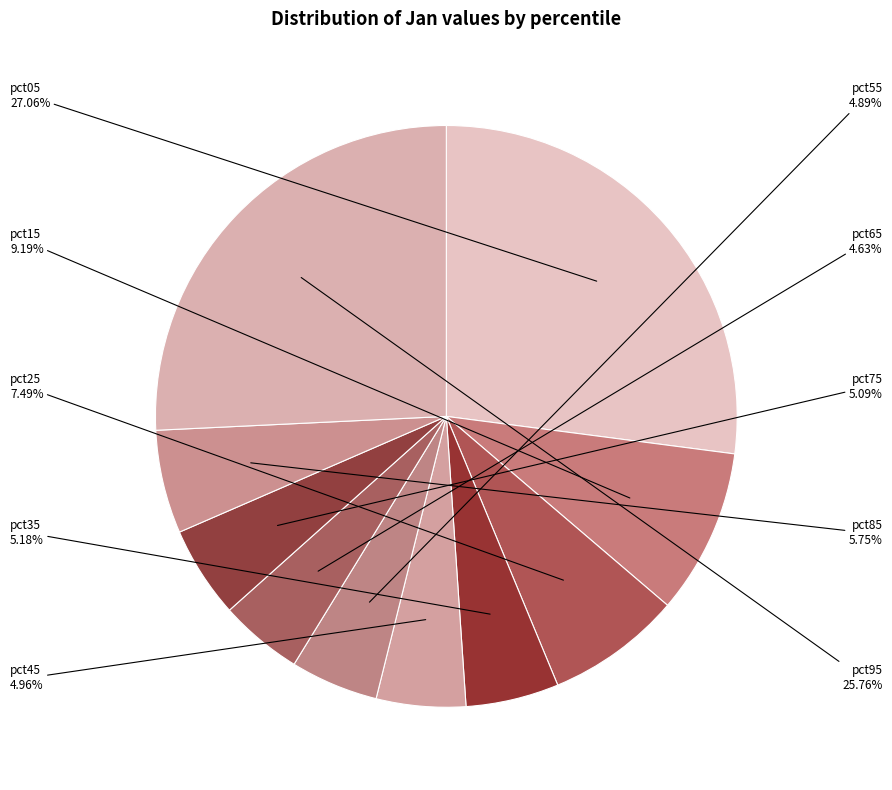

What percentage is NOT represented by pct15?

90.8%